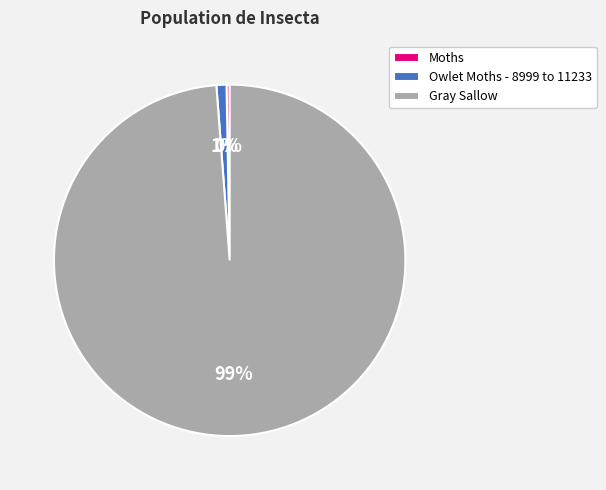

To the nearest percent, what is the difference between the largest and smallest slice percentages?

99%